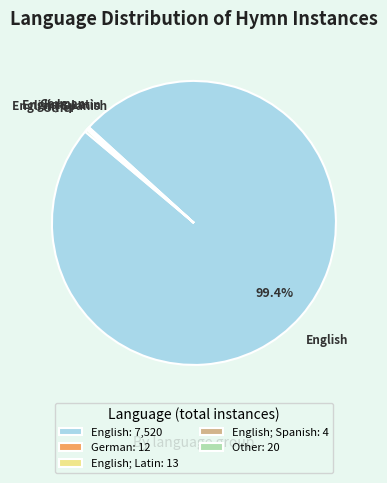

Does English: 7,520 represent more than half of the total?

Yes